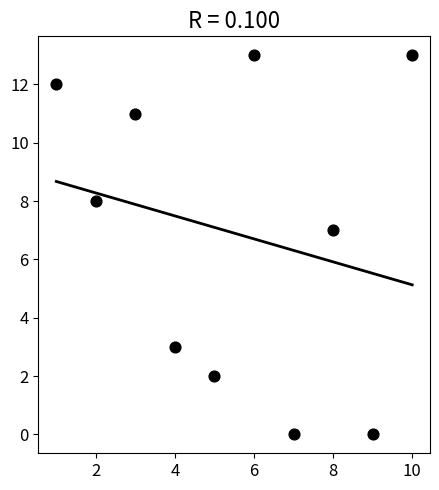

What is the range of X values (max minus min)?

9